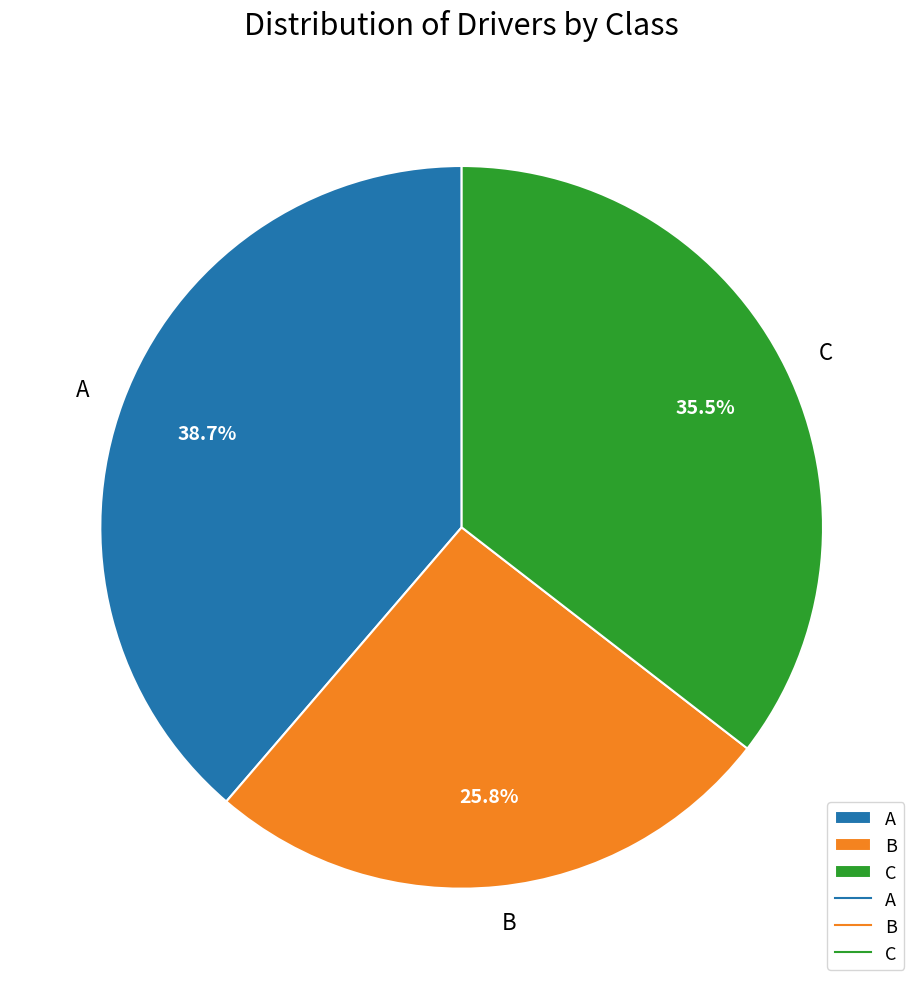

What is the total percentage of A and B?

64.5%